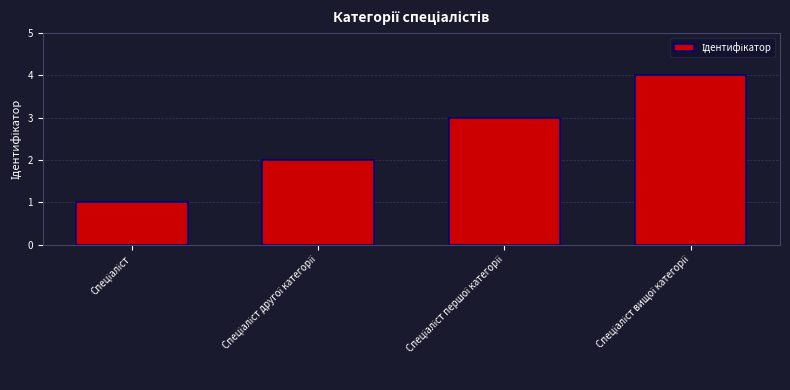

Count the number of categories in the chart.

4